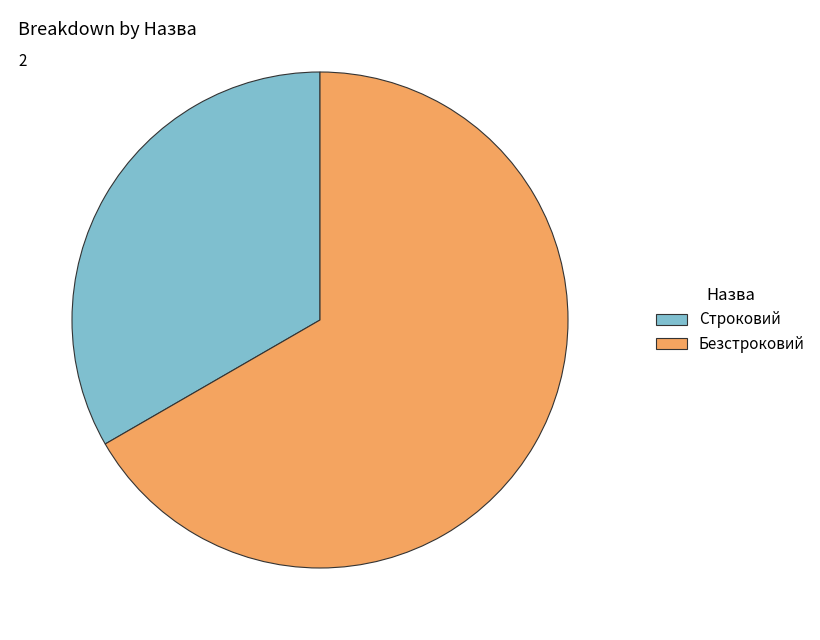

Which has a higher value, Безстроковий or Строковий?

Безстроковий